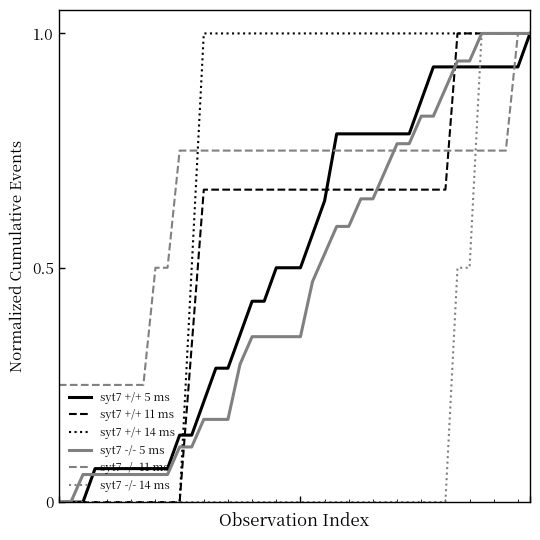

What is the sum of all syt7 -/- 14 ms values?

6.0